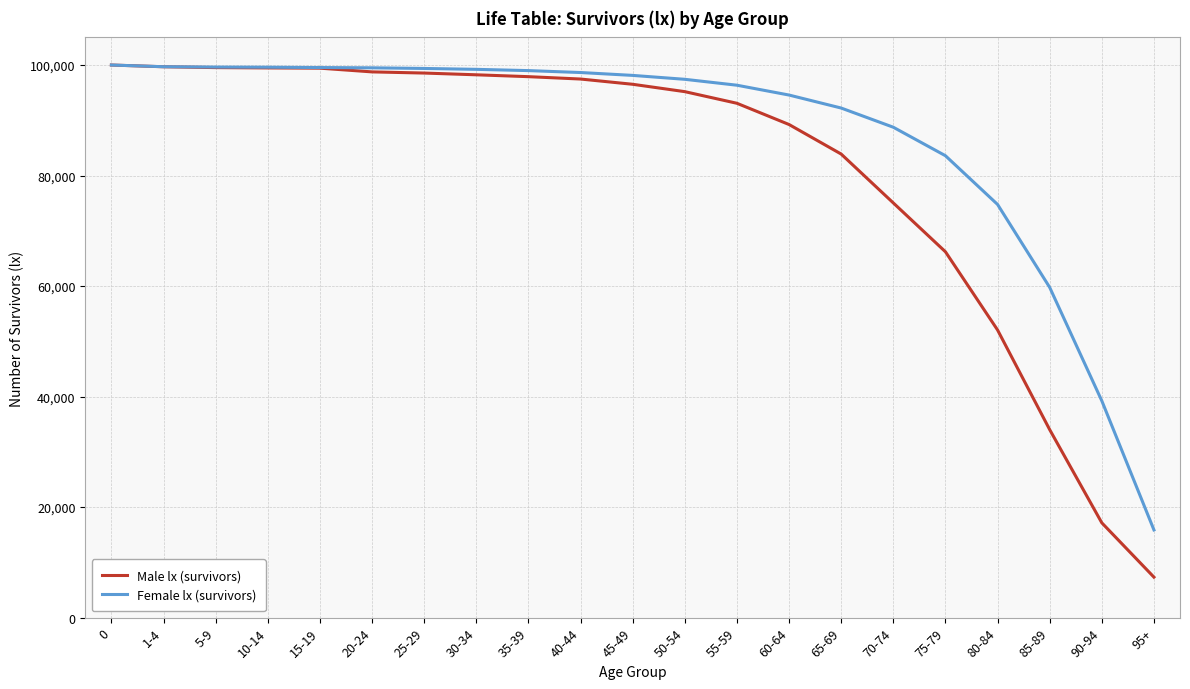

Rank the series at 95+ from lowest to highest value.

Male lx (survivors), Female lx (survivors)